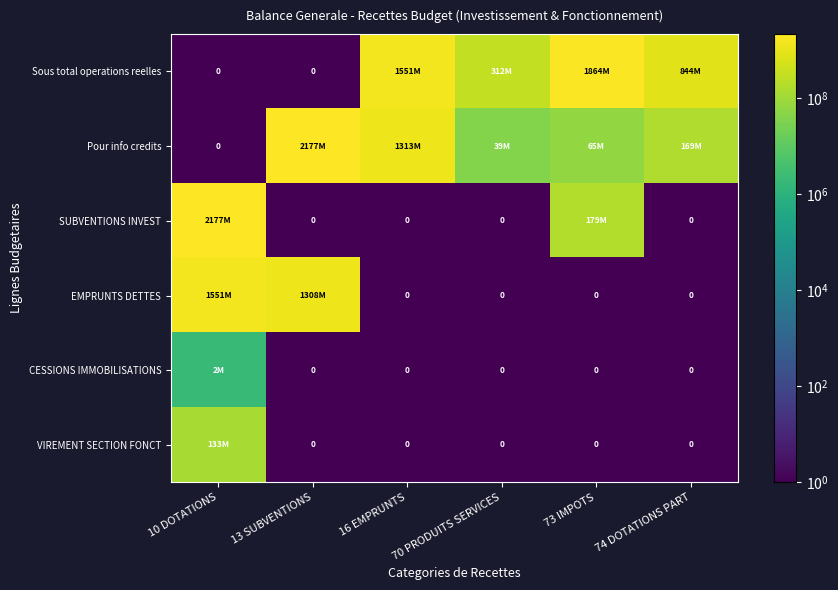

Is it true that VIREMENT SECTION FONCT equals 0.2 at 70 PRODUITS SERVICES?

False